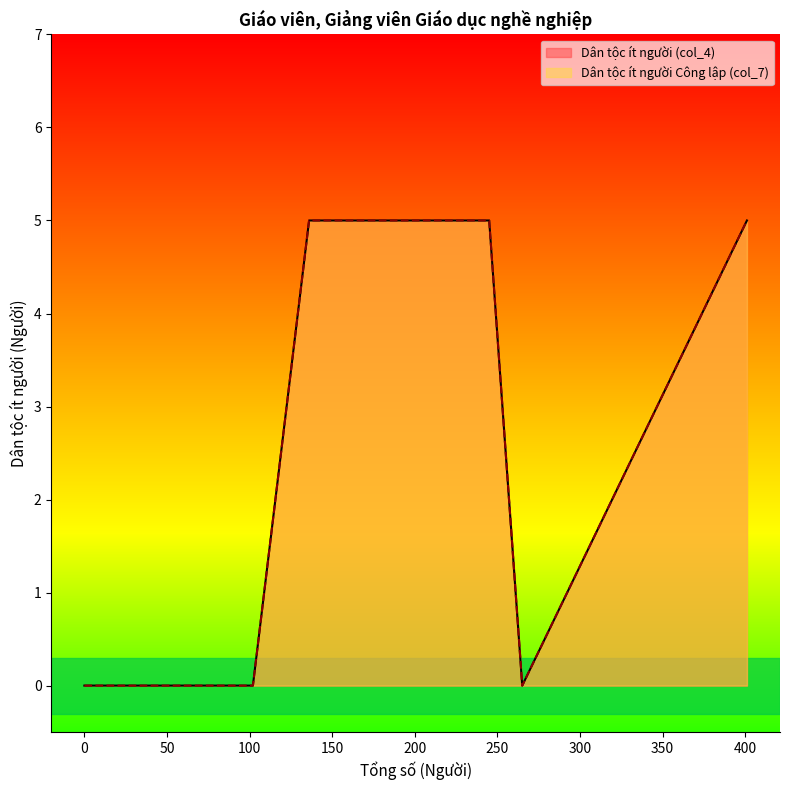

What is the highest value of the Dân tộc ít người Công lập (col_7) series?

5